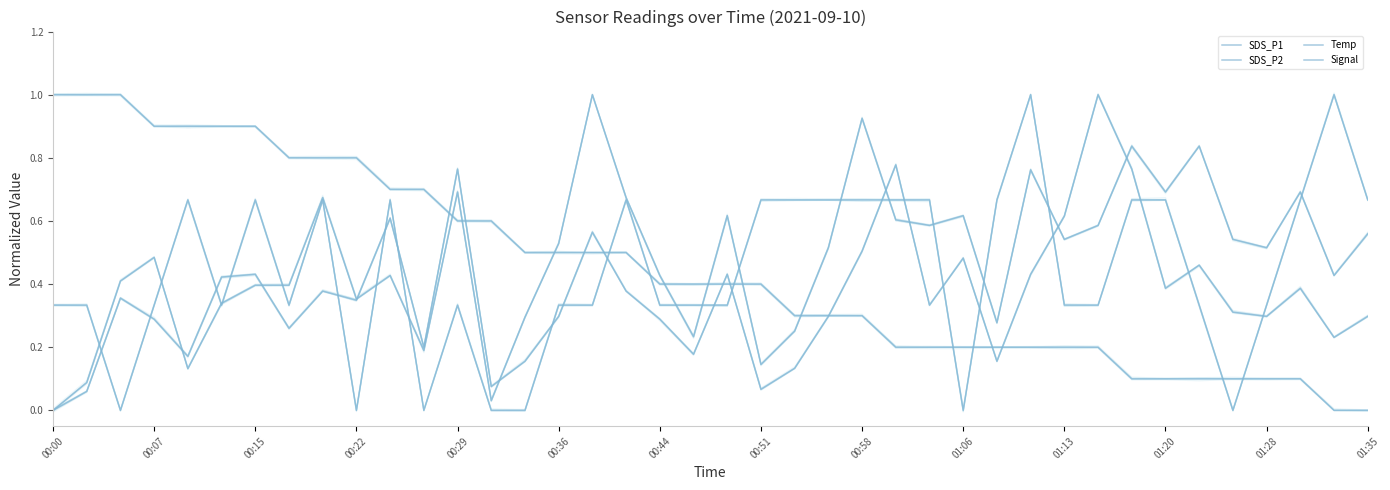

Rank the series by their maximum value, from lowest to highest.

Temp, SDS_P2, Signal, SDS_P1